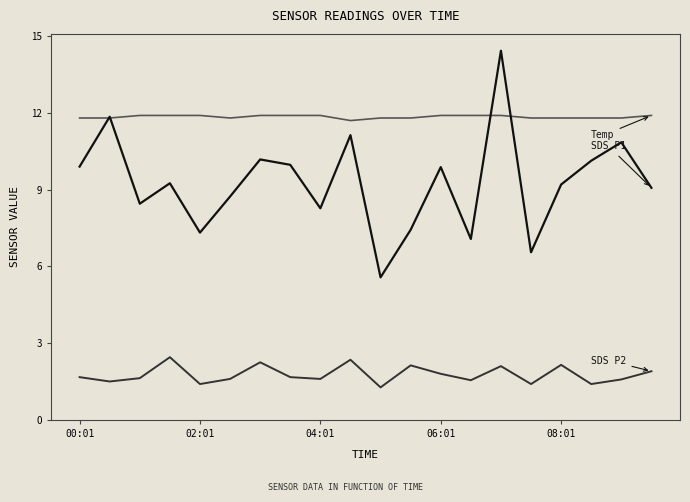

What is the minimum value shown in the chart?

1.3